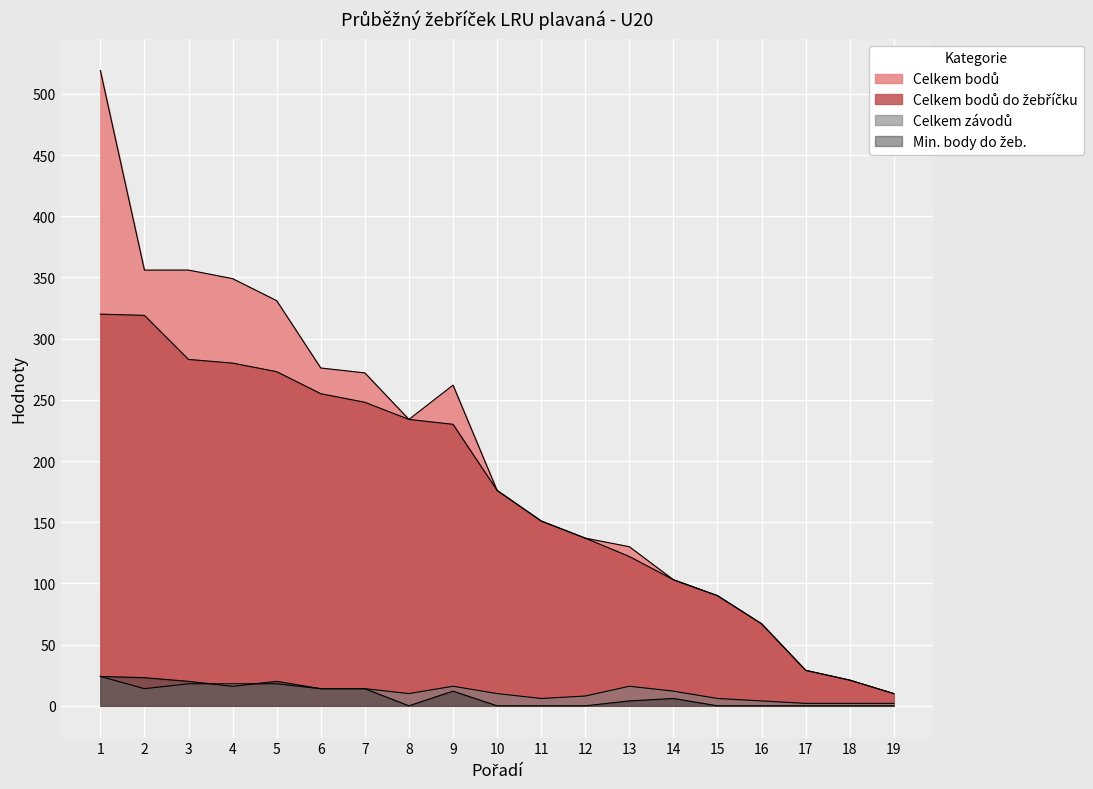

Reading left to right, transcribe all the data shown in this chart.

Celkem bodů: 1=519	2=356	3=356	4=349	5=331	6=276	7=272	8=234	9=262	10=176	11=151	12=137	13=130	14=103	15=90	16=67	17=29	18=21	19=10
Celkem bodů do žebříčku: 1=320	2=319	3=283	4=280	5=273	6=255	7=248	8=234	9=230	10=176	11=151	12=137	13=122	14=103	15=90	16=67	17=29	18=21	19=10
Celkem závodů: 1=24	2=14	3=18	4=18	5=18	6=14	7=14	8=10	9=16	10=10	11=6	12=8	13=16	14=12	15=6	16=4	17=2	18=2	19=2
Min. body do žeb.: 1=24	2=23	3=20	4=16	5=20	6=14	7=14	8=0	9=12	10=0	11=0	12=0	13=4	14=6	15=0	16=0	17=0	18=0	19=0